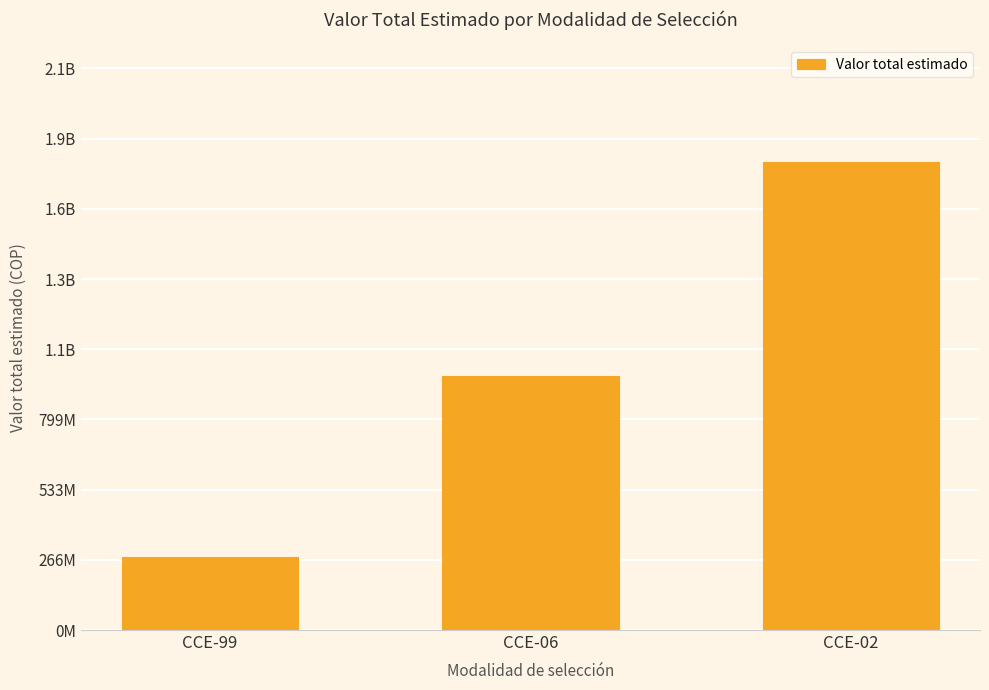

List the labels in order of value, largest first.

CCE-02, CCE-06, CCE-99